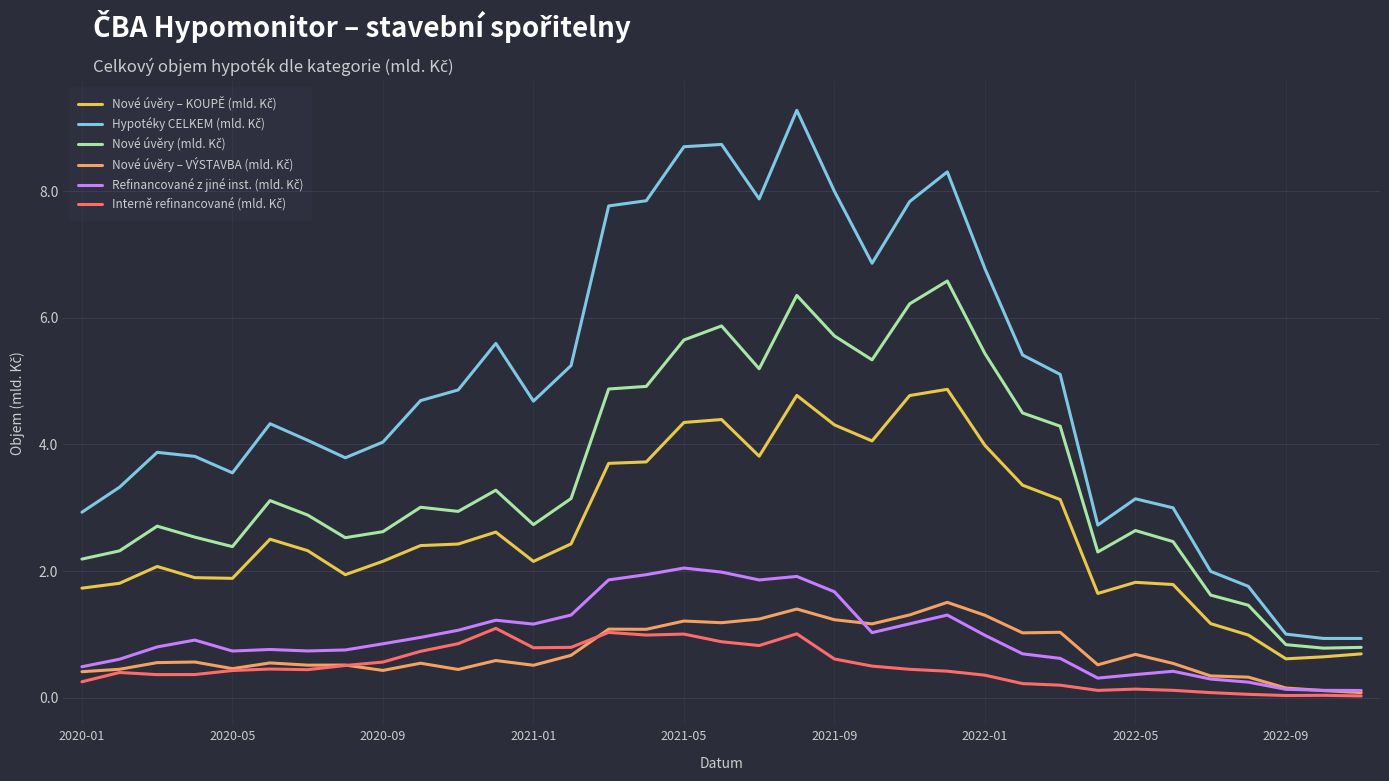

What is the greatest value displayed?

9.3